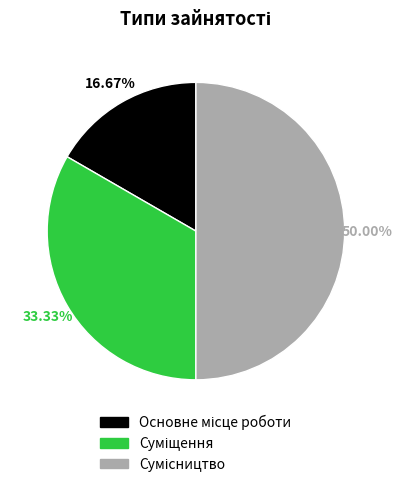

What percentage is NOT represented by Основне місце роботи?

83.3%